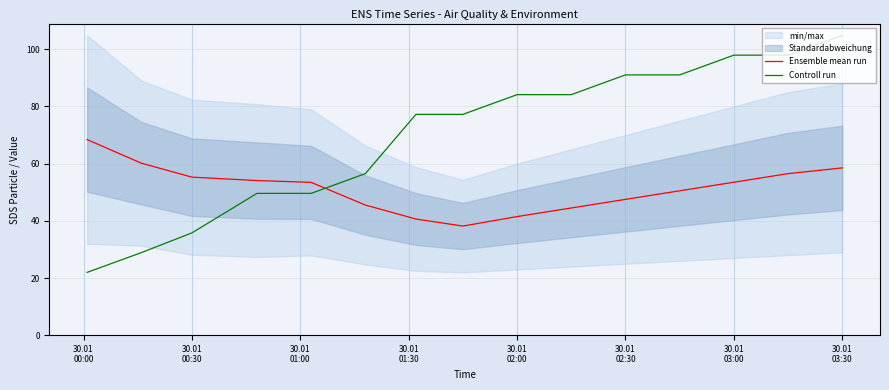

How many data points in Controll run are above 77?

9